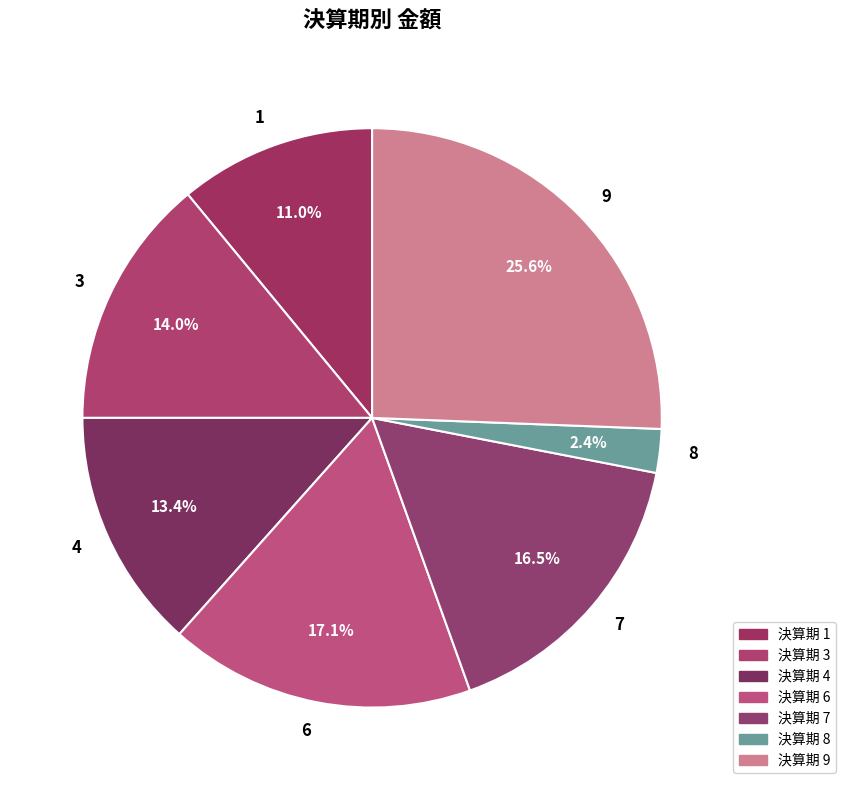

To the nearest percent, what is the difference between the largest and smallest slice percentages?

23%